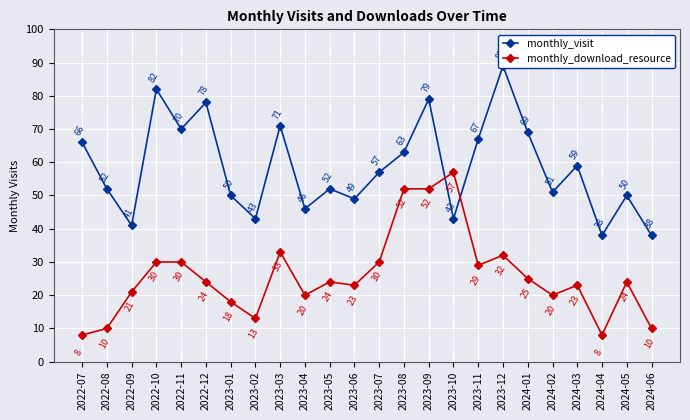

True or false: monthly_visit has more than 0 interior local peaks.

True